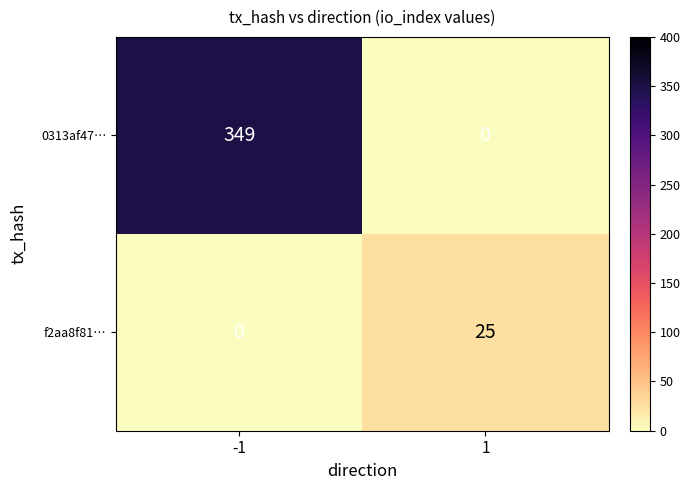

What is the spread (max minus min) of values at 1?

25